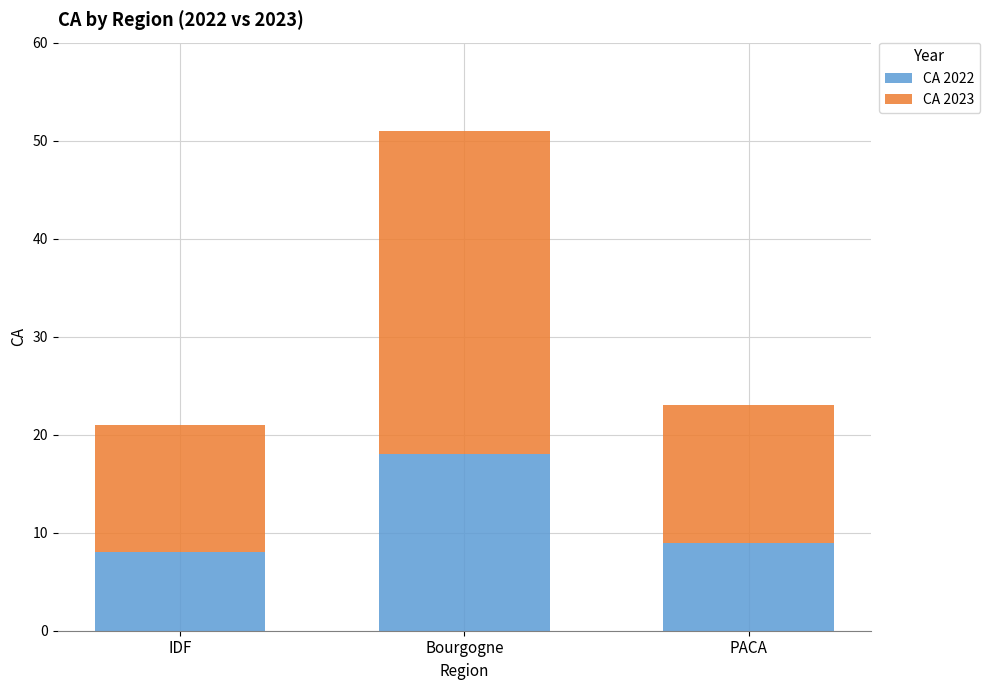

Are the bars grouped side by side (vs. stacked)?

No